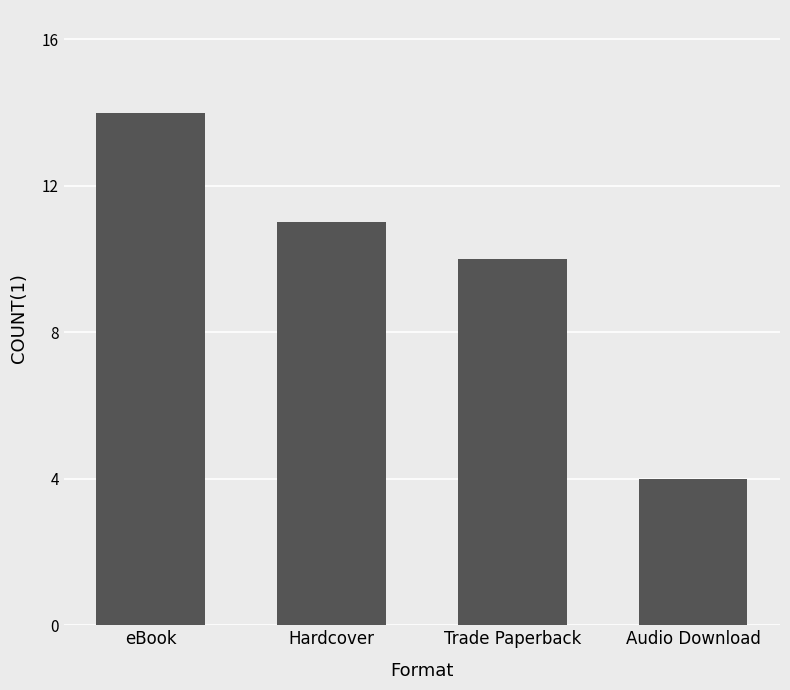

What position from the right is eBook?

4